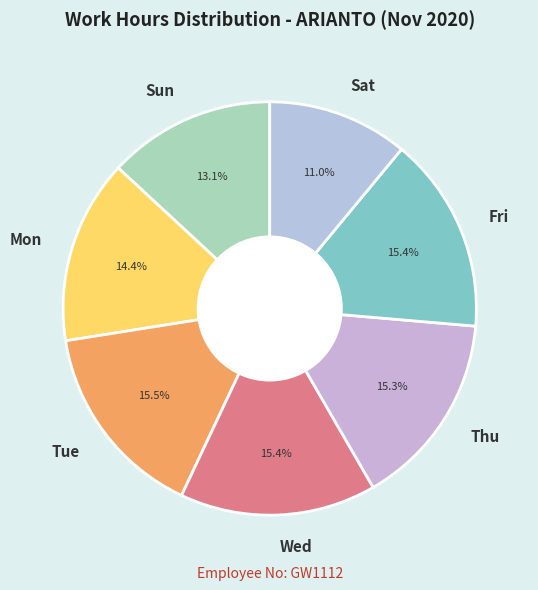

How many slices are in this pie chart?

7